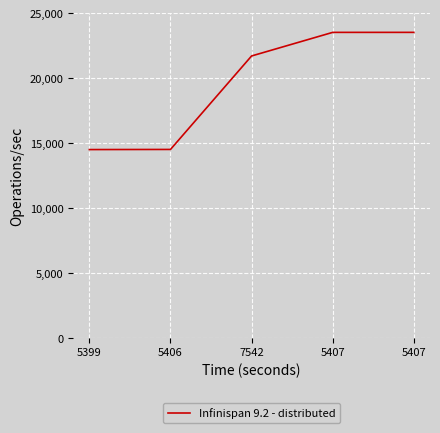

What is the change in value from 7542 to 5407?

+1818